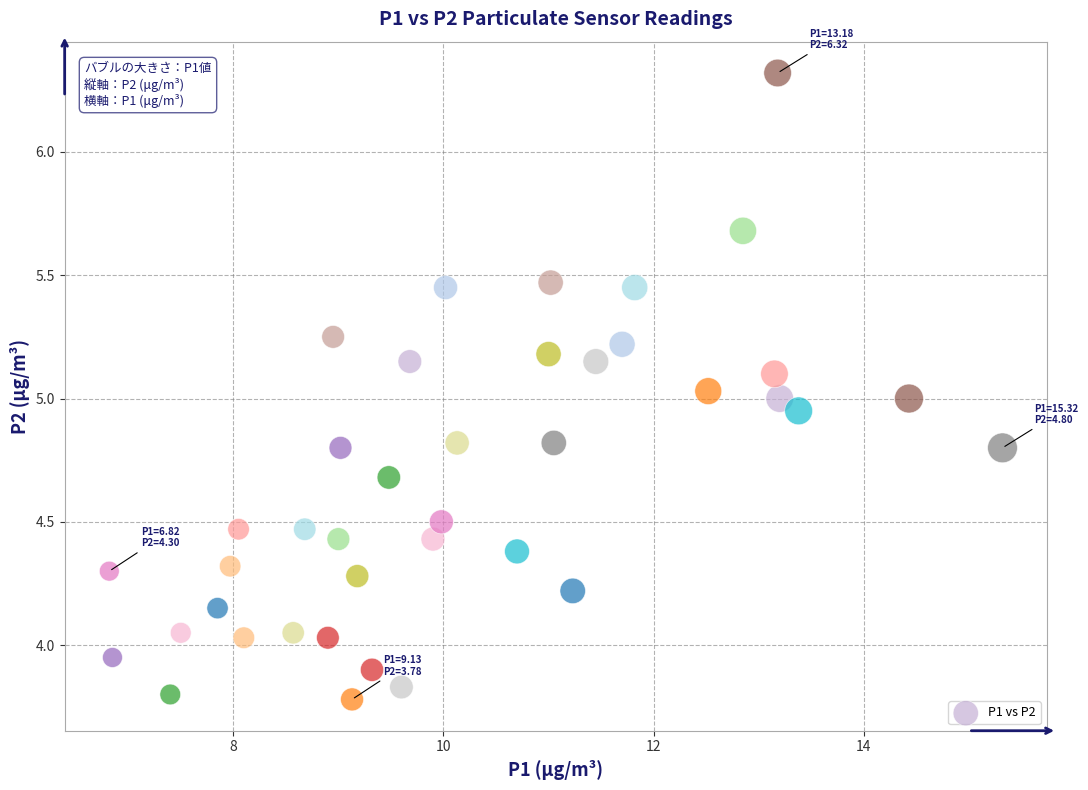

What is the range of Y values (max minus min)?

2.5